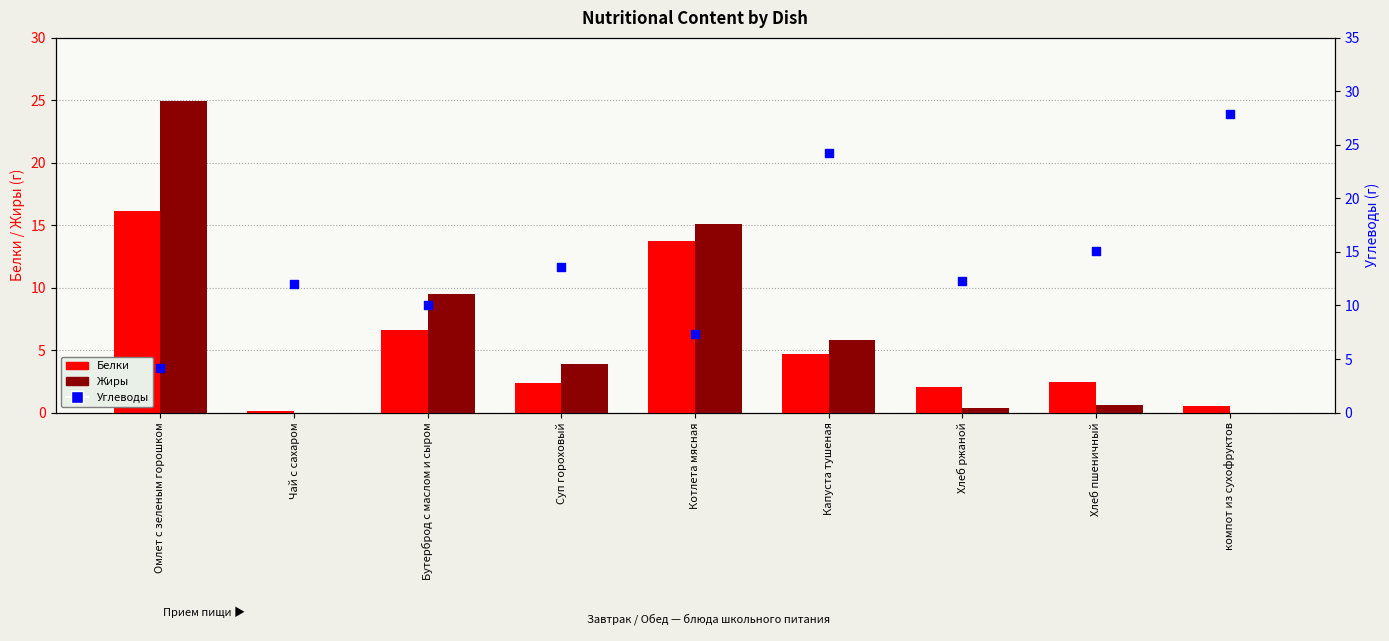

Which series has the widest spread of Y values?

Жиры